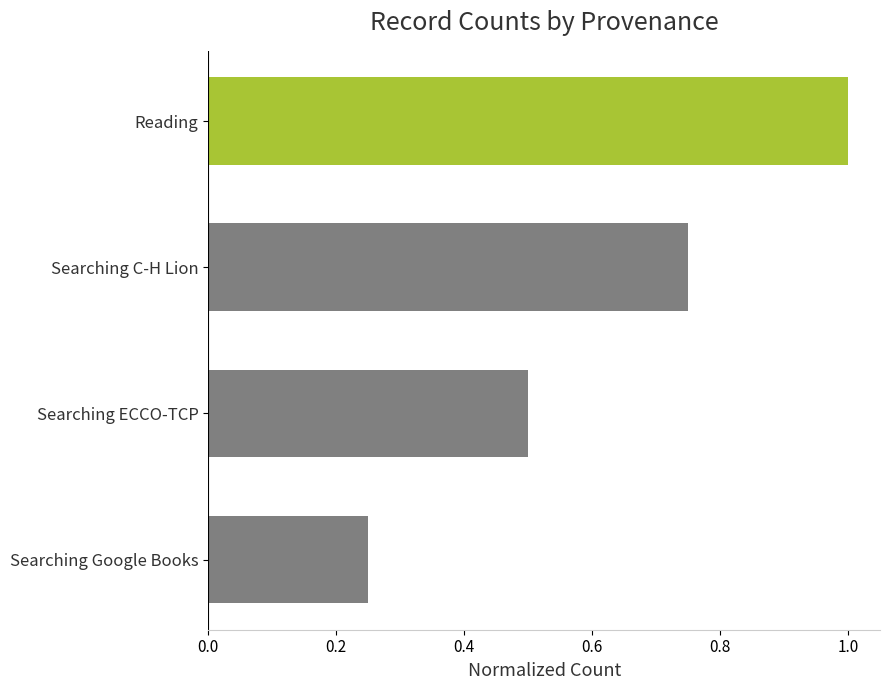

List the labels in order of value, smallest first.

Searching Google Books, Searching ECCO-TCP, Searching C-H Lion, Reading